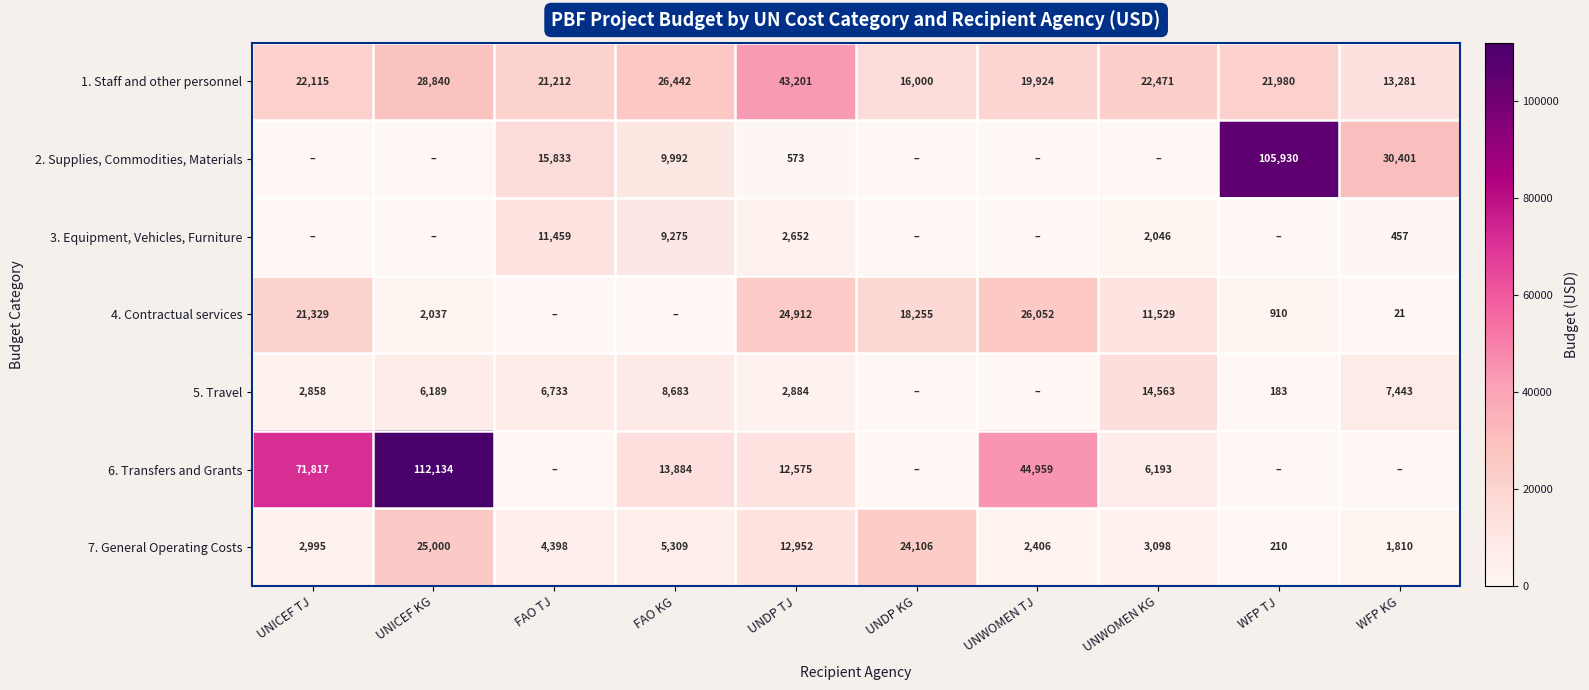

What is the difference between the second highest and second lowest values in the 7. General Operating Costs series?

22296